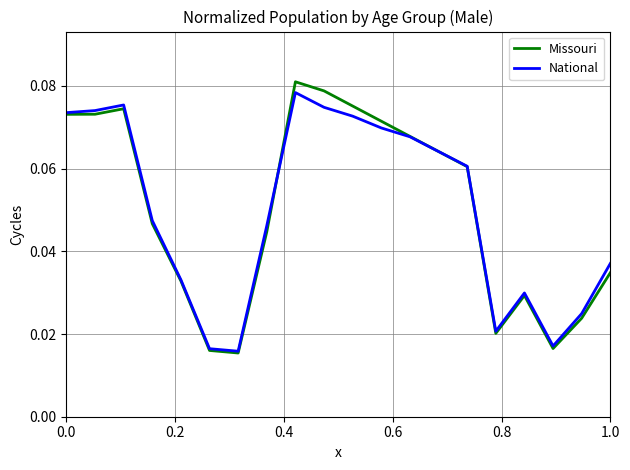

Which series has the largest range (max minus min)?

Missouri